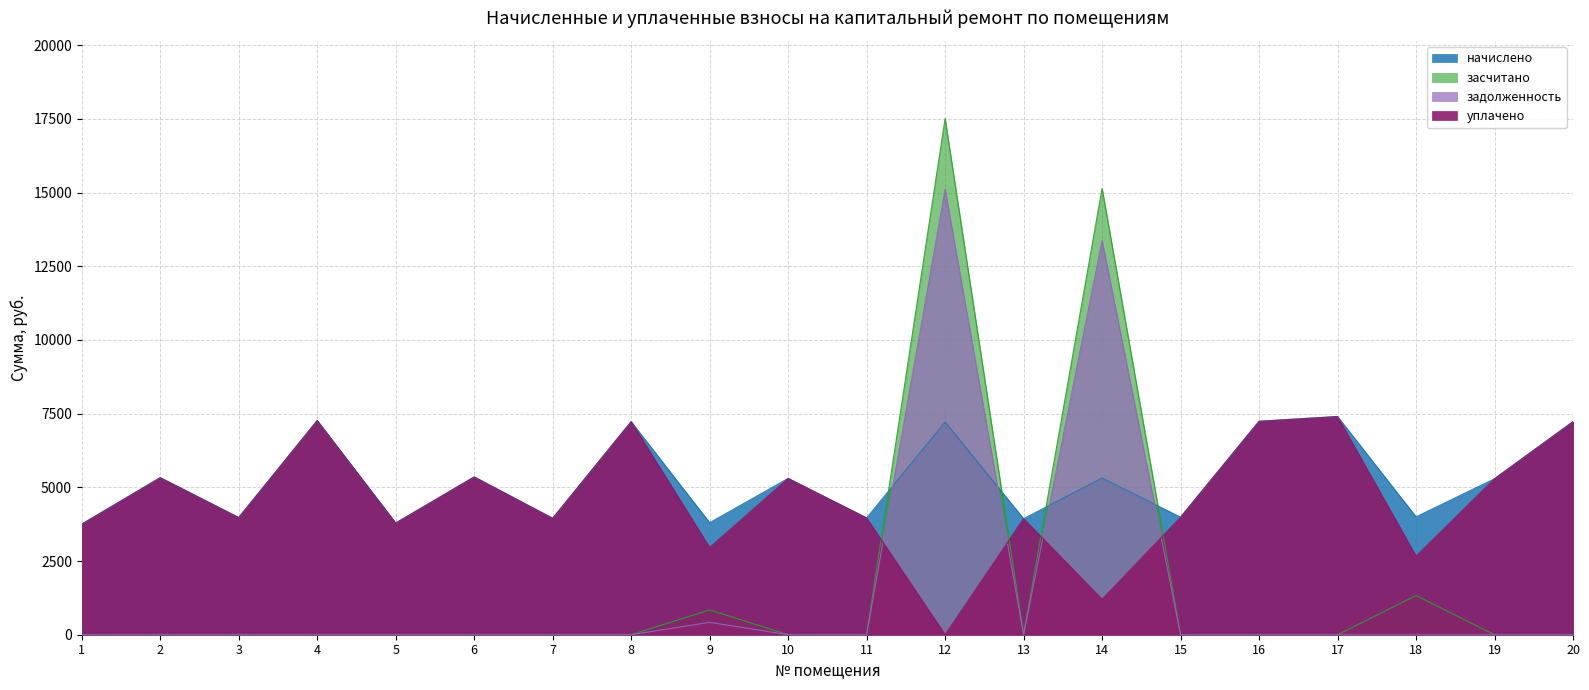

Which series has the largest total across all categories?

начислено